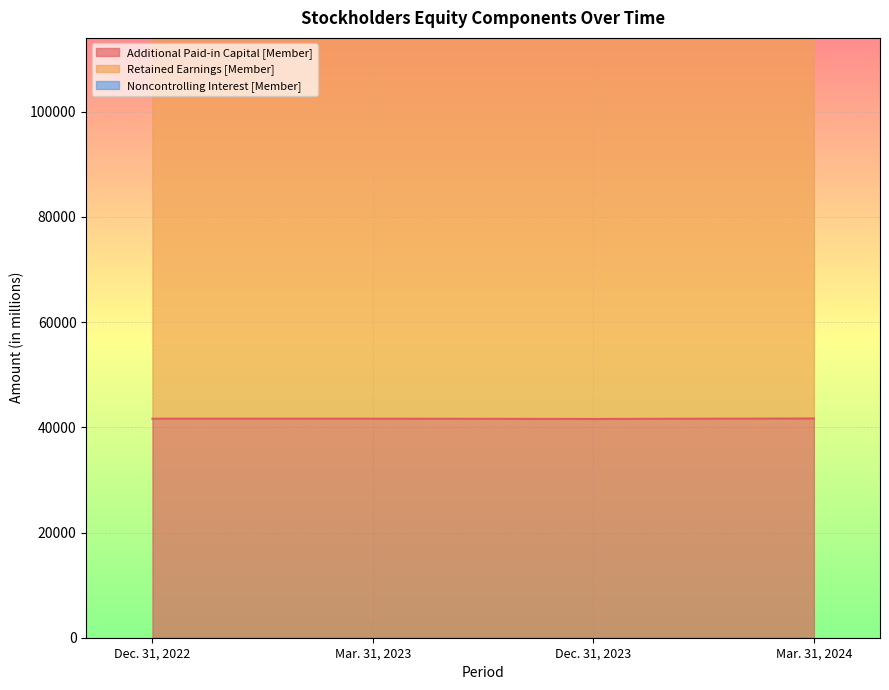

At which category does the chart reach its minimum across all series?

Dec. 31, 2023